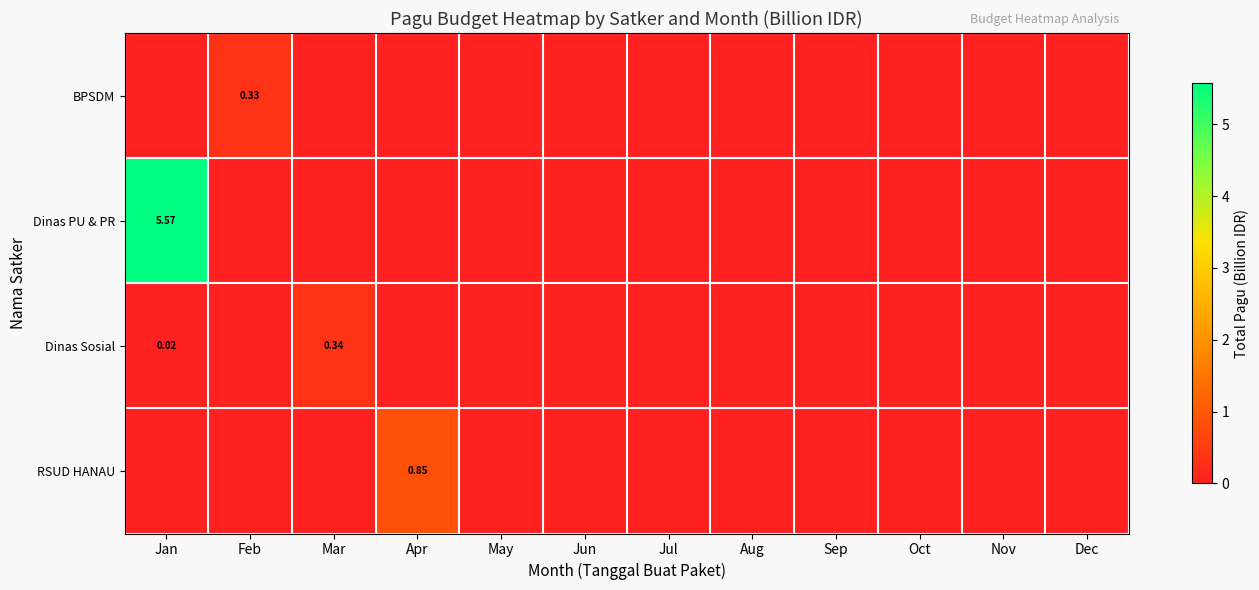

Is the value of RSUD HANAU at Oct greater than the value of Dinas Sosial at Feb?

No